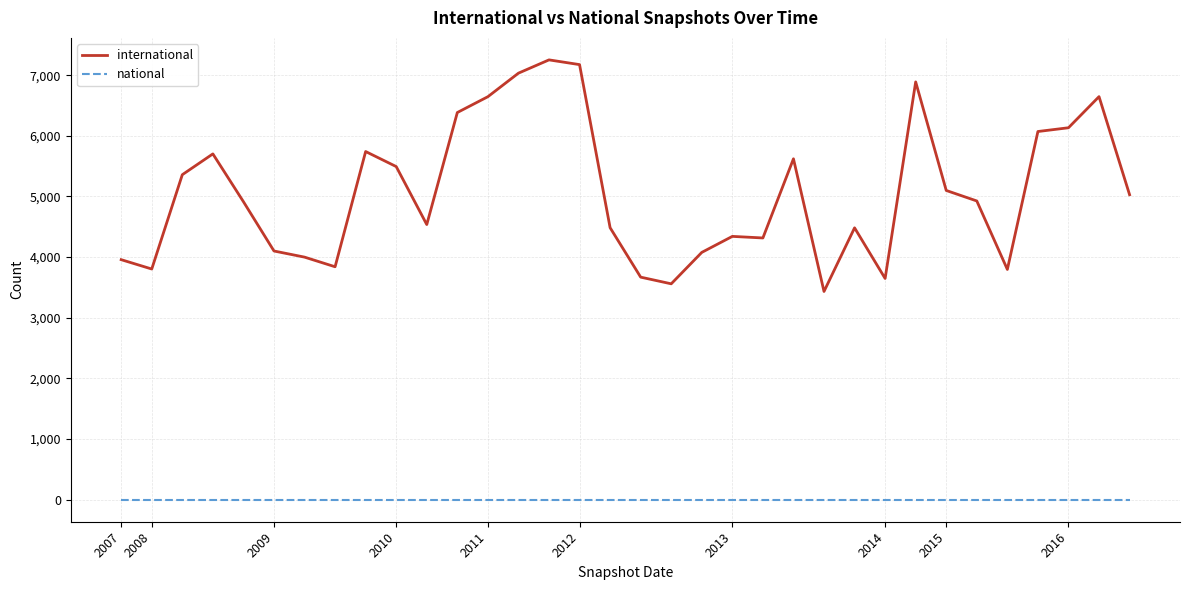

Does the chart display data point markers on the line(s)?

No